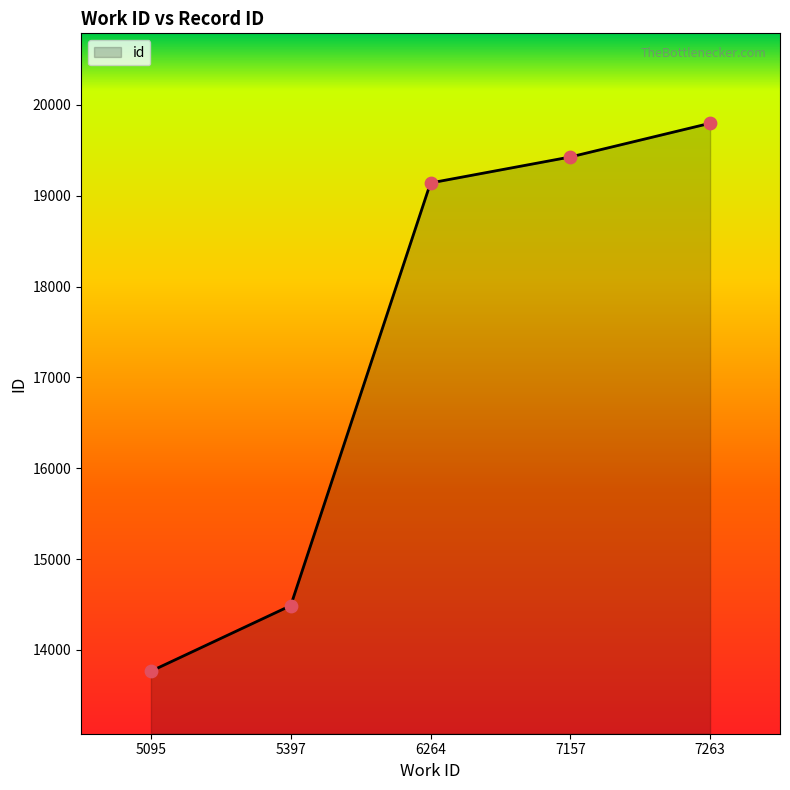

What is the ratio of the value at 5095 to the value at 6264?

0.7